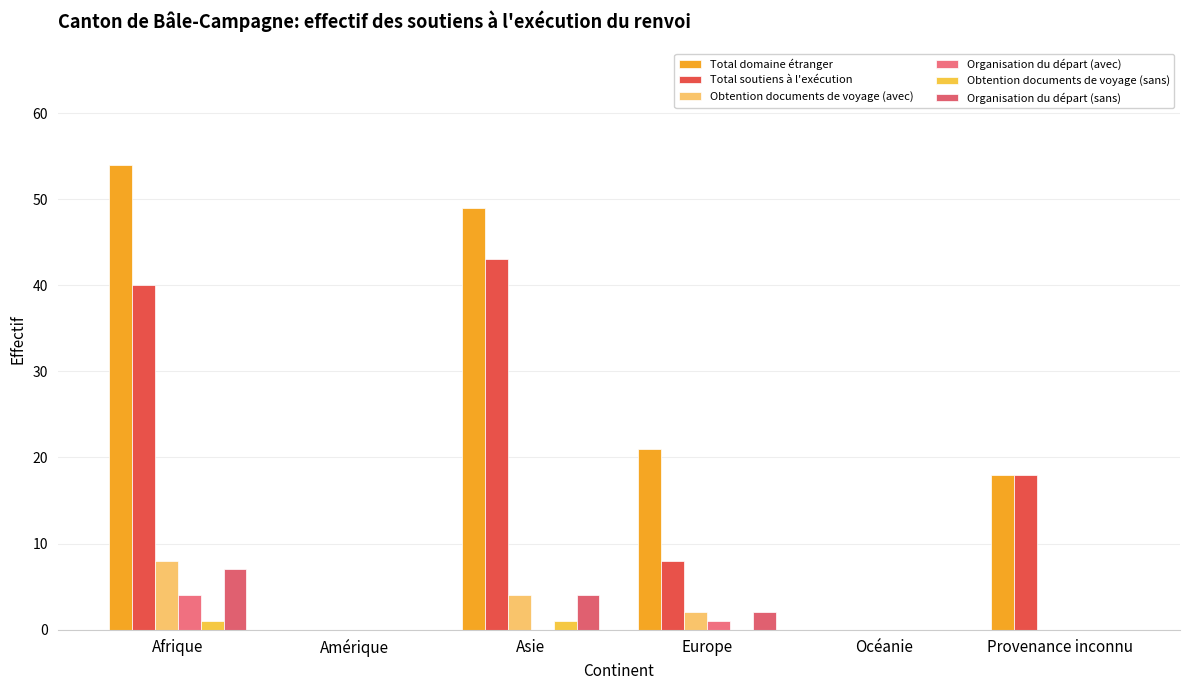

Where does the Organisation du départ (sans) series first go above 2?

Afrique